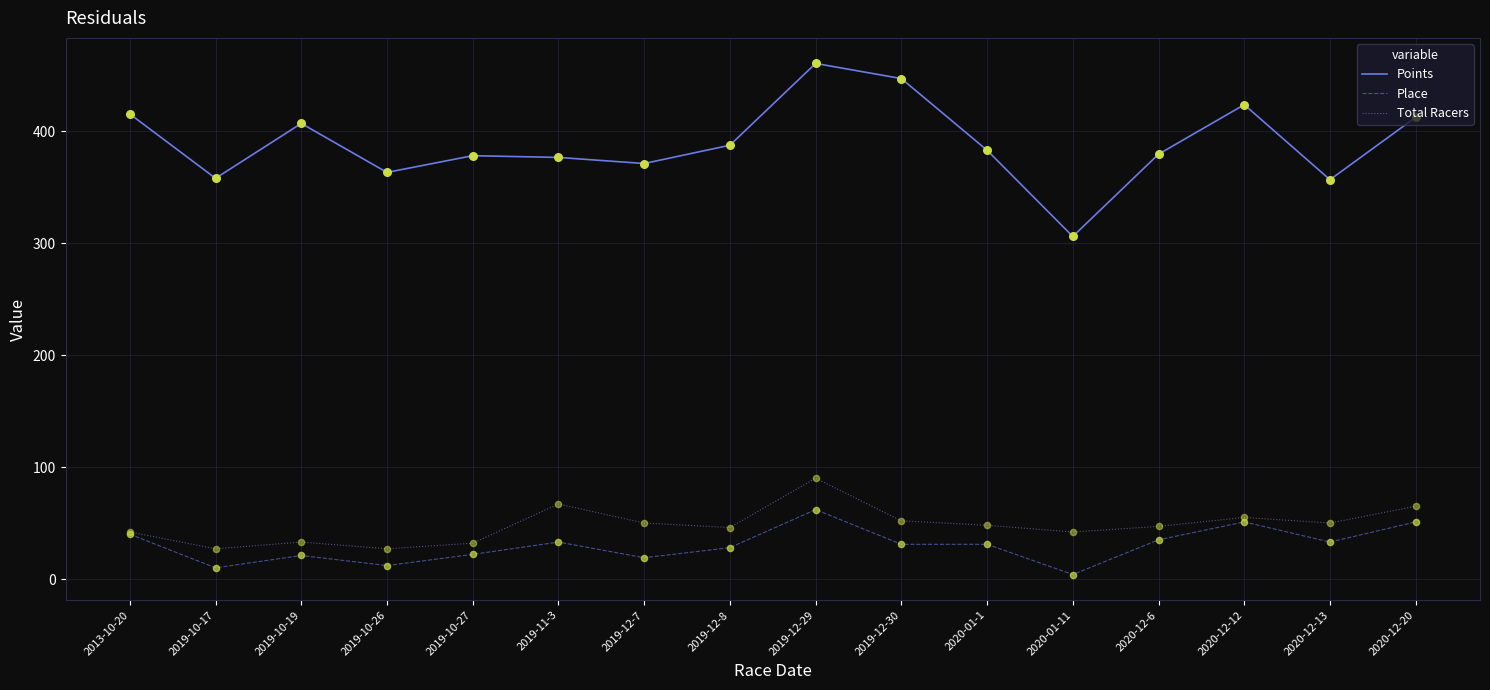

What are all the series names shown in the legend?

Points, Place, Total Racers